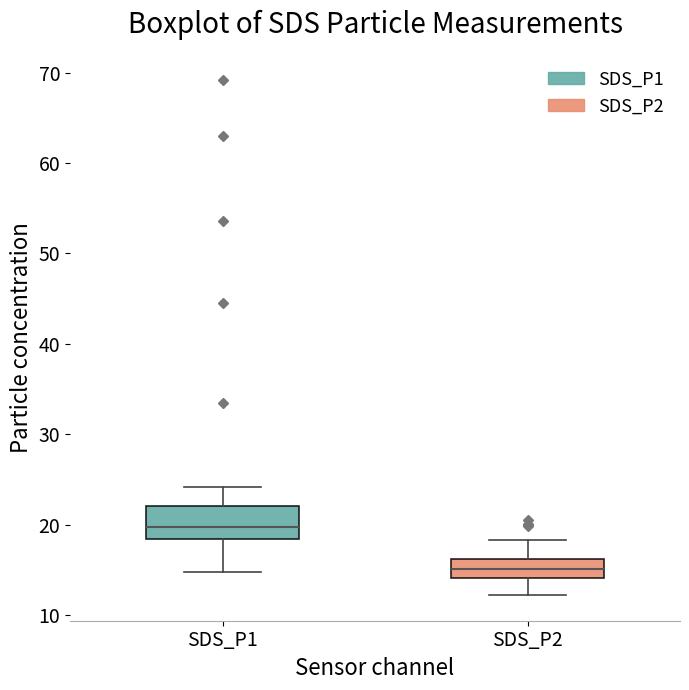

Comparing the boxes themselves (not the whiskers), which one is the tallest?

SDS_P1